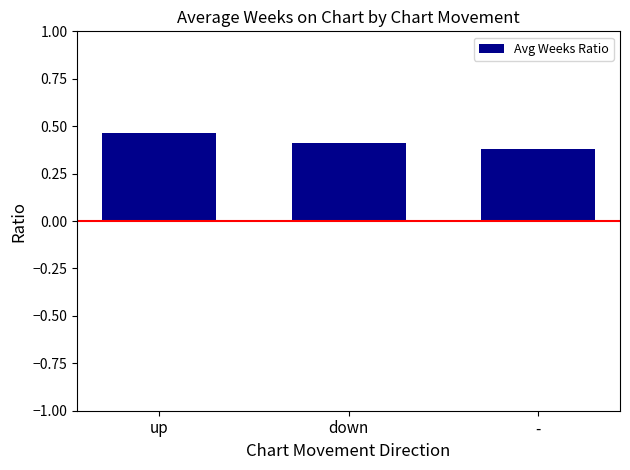

Does the chart contain any negative values?

No